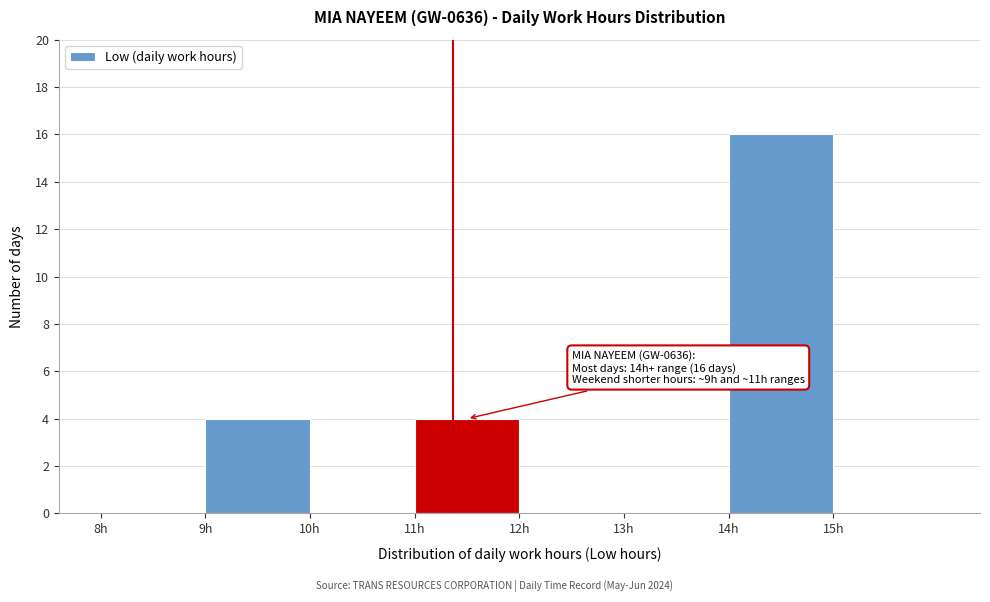

Which range on the x-axis has the tallest bar?

14 to 15